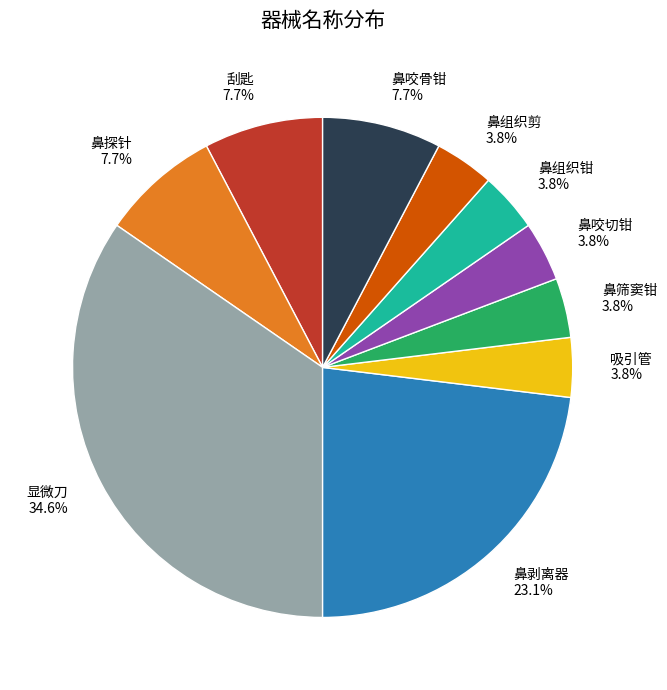

Is the sum of 显微刀 and 鼻咬切钳 greater than half?

No